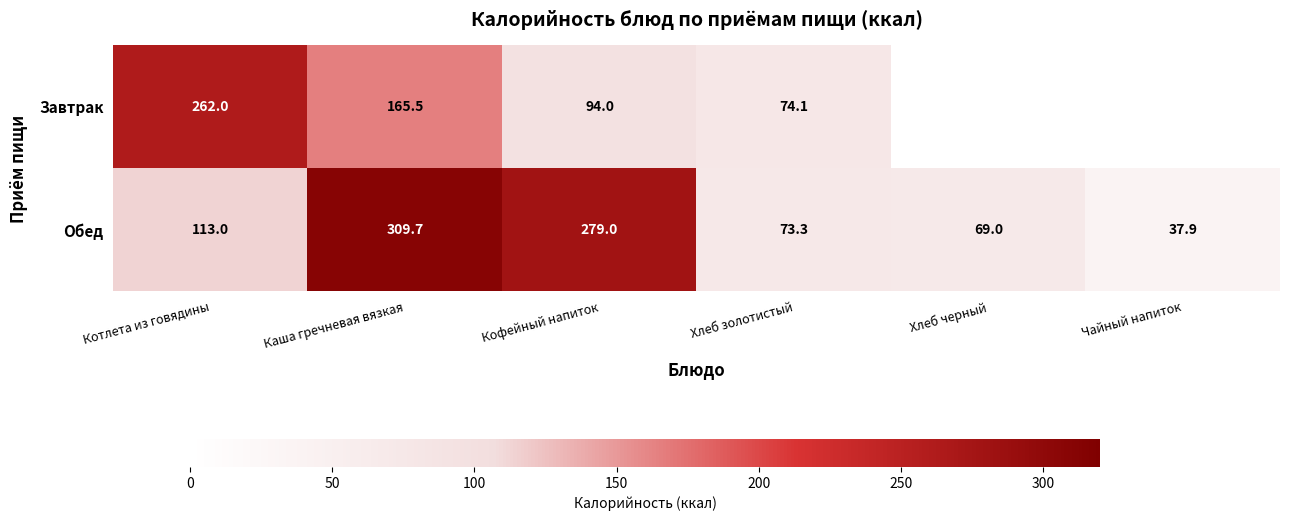

What is the greatest value displayed?

309.7